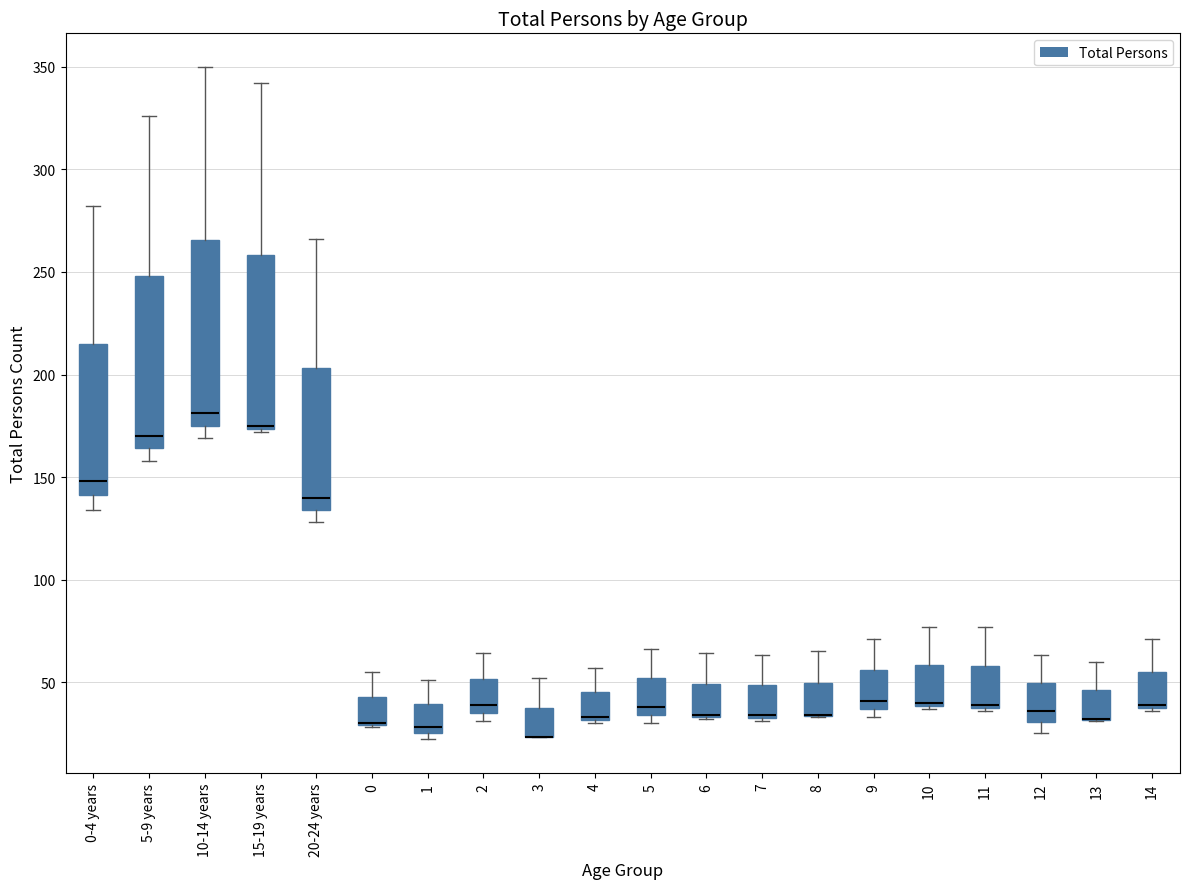

Which box is the tallest, from its lower edge to its upper edge?

10-14 years